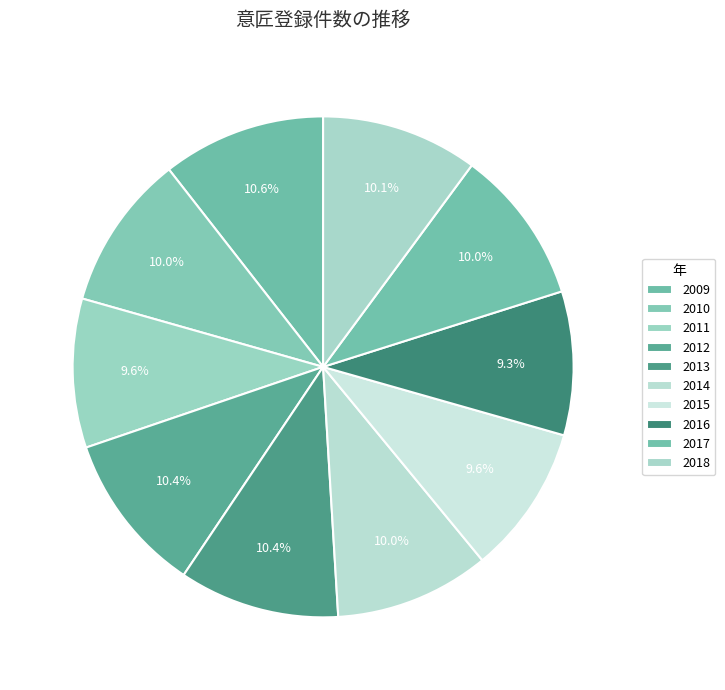

Does 2017 represent more than half of the total?

No